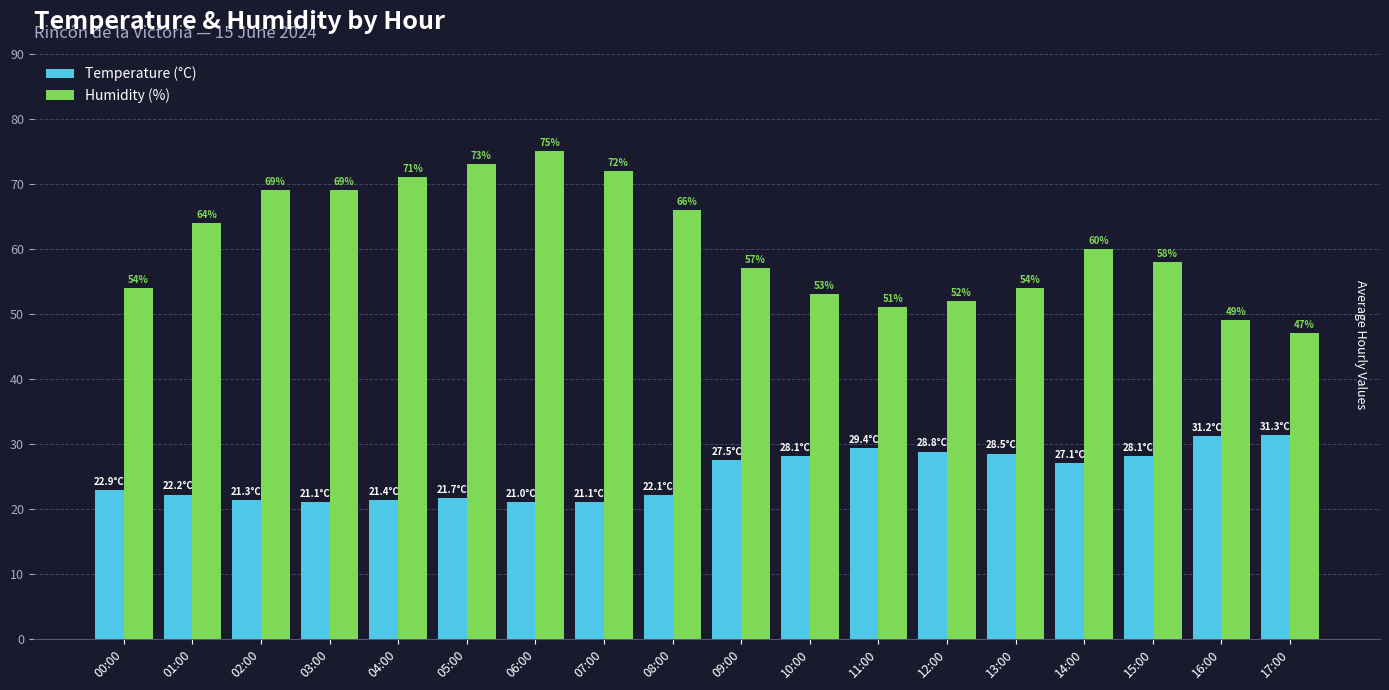

List the series in order of their overall mean, lowest first.

Temperature (°C), Humidity (%)